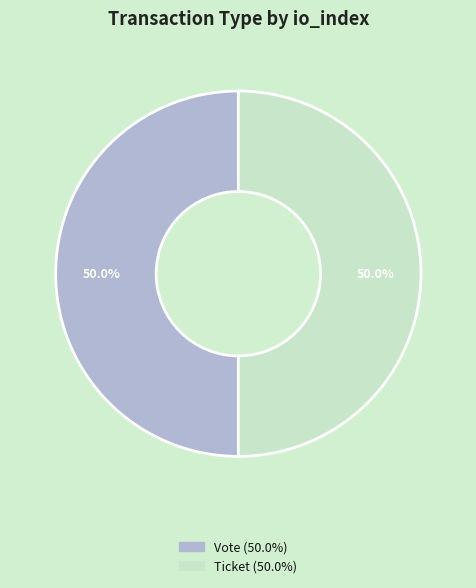

True or false: Ticket accounts for 1% of the total.

False